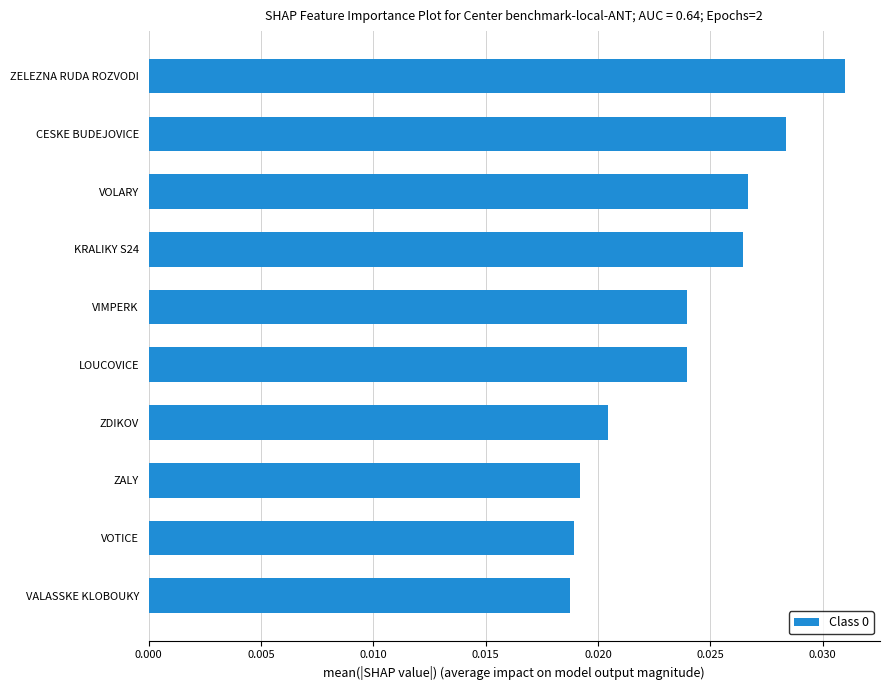

Which category has the highest value across all series?

ZELEZNA RUDA ROZVODI